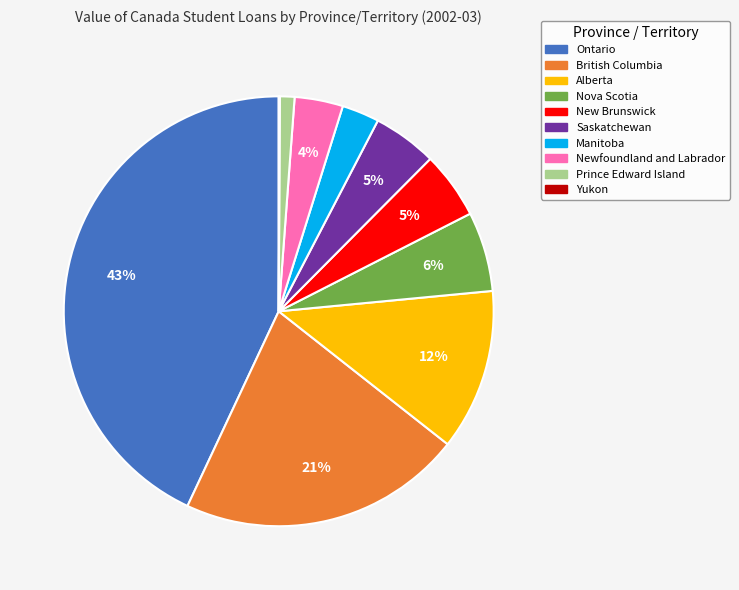

To the nearest percent, what is the difference between the largest and smallest slice percentages?

43%